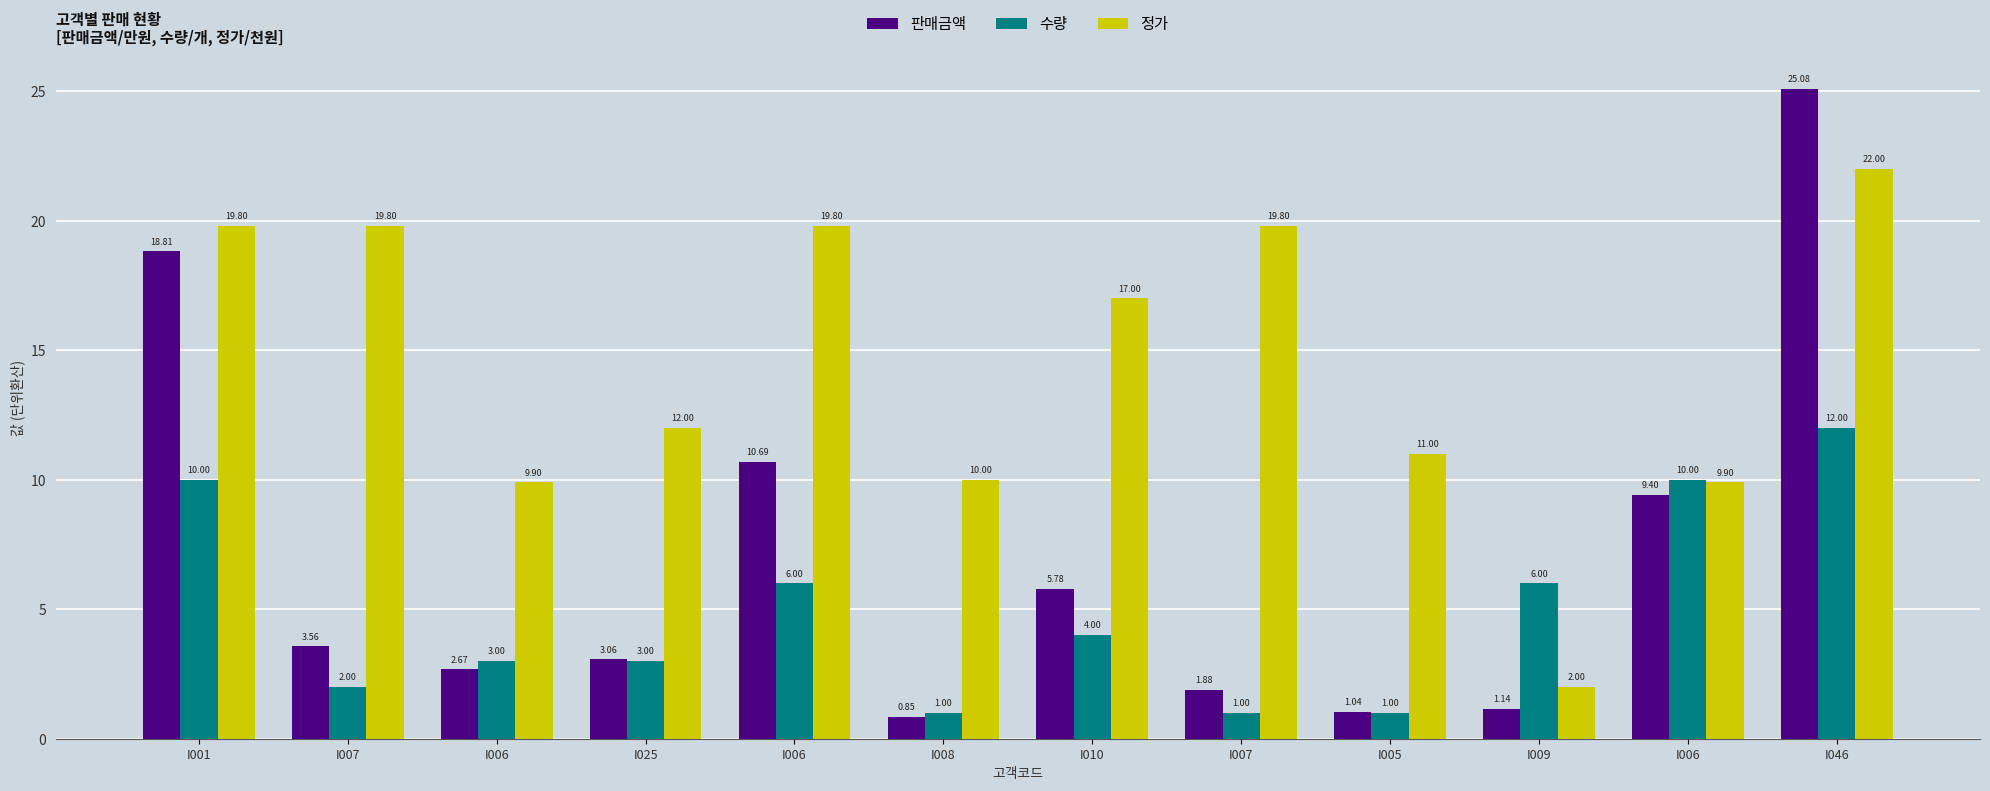

At I010, list the series in order from largest to smallest.

정가, 판매금액, 수량